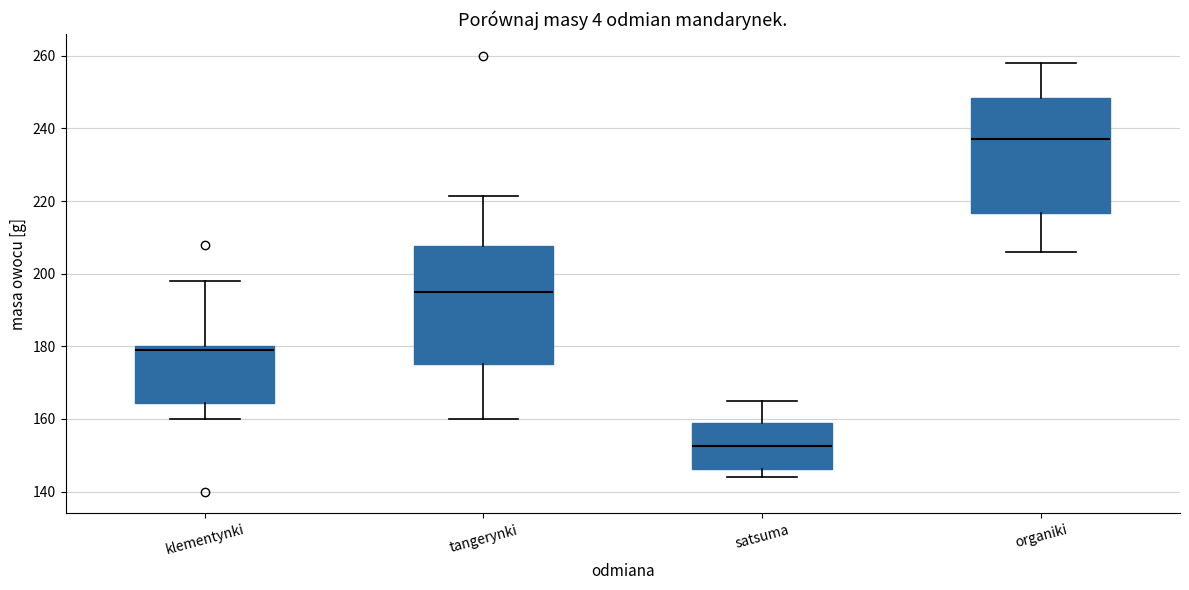

Which box has the highest median line?

organiki